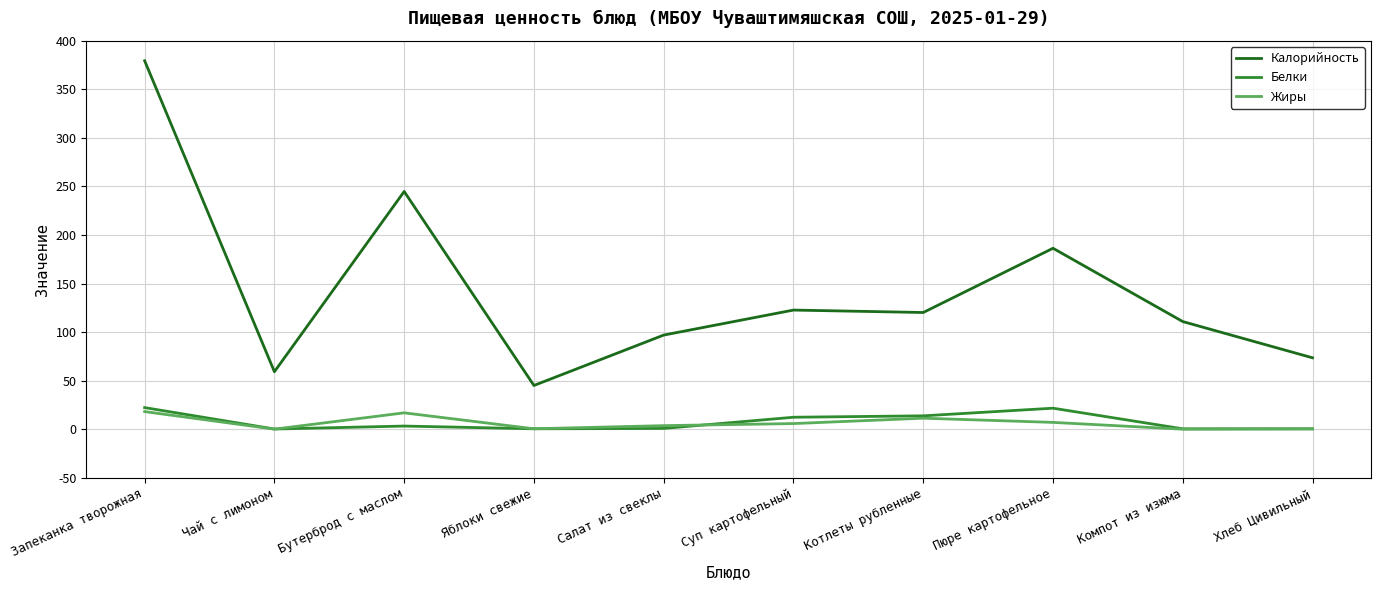

Which series has the largest total across all categories?

Калорийность